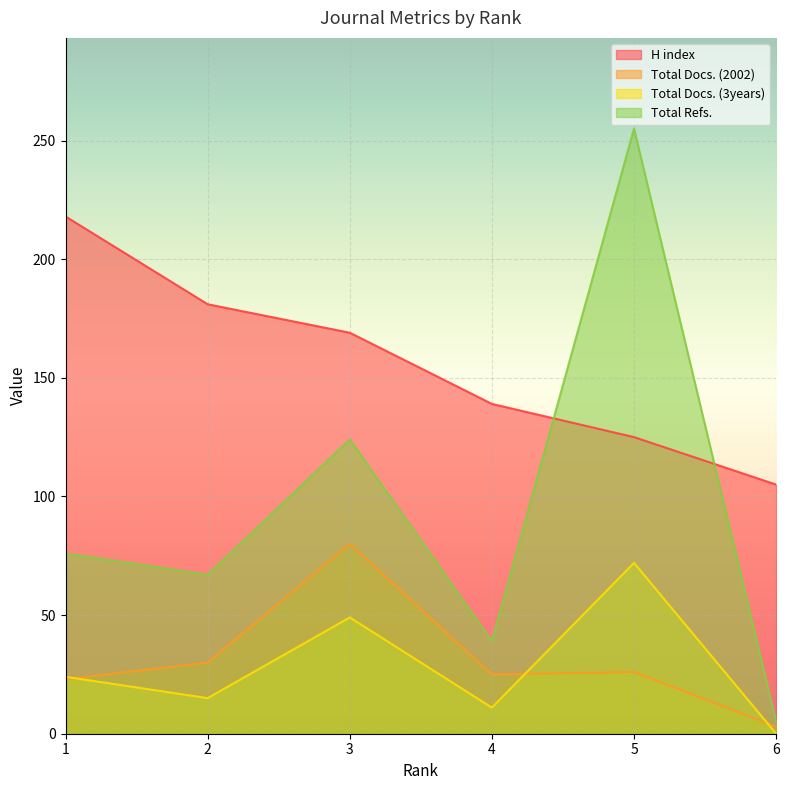

What is the difference between the second highest and minimum values in the Total Refs. series?

119